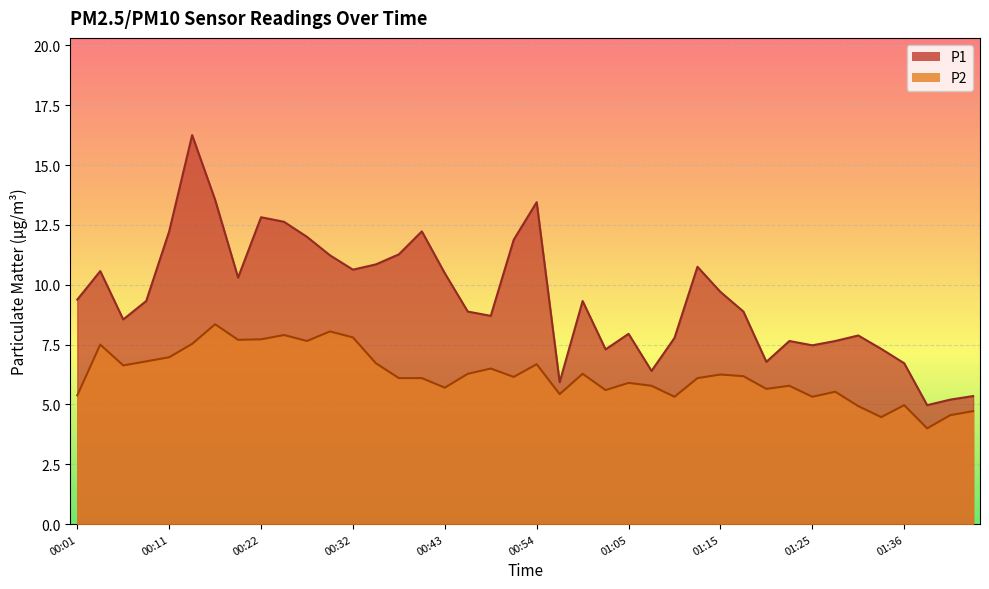

Which series has the widest spread of values?

P1